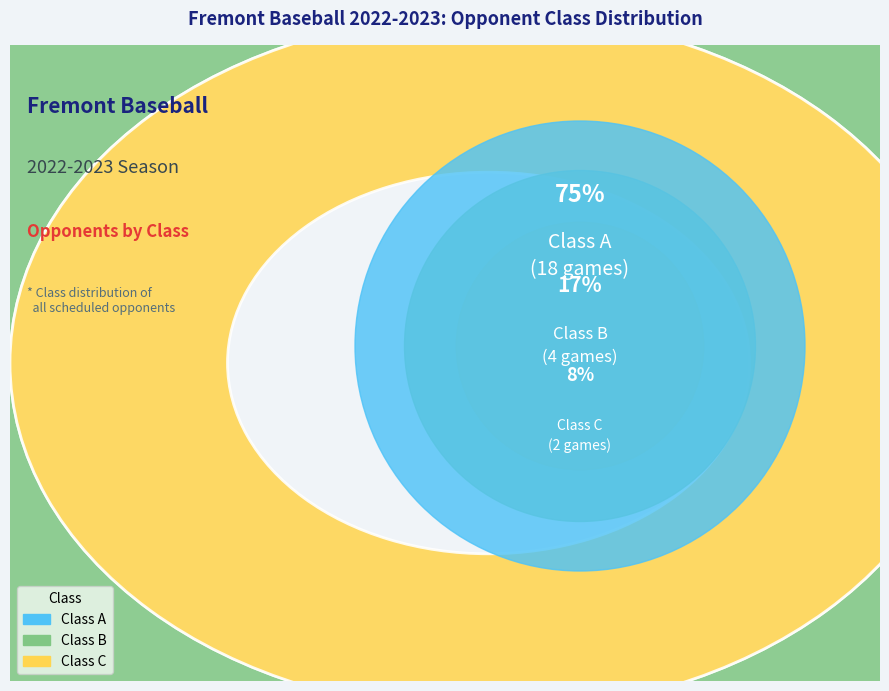

Is it true that Class C is 19% of the pie?

False